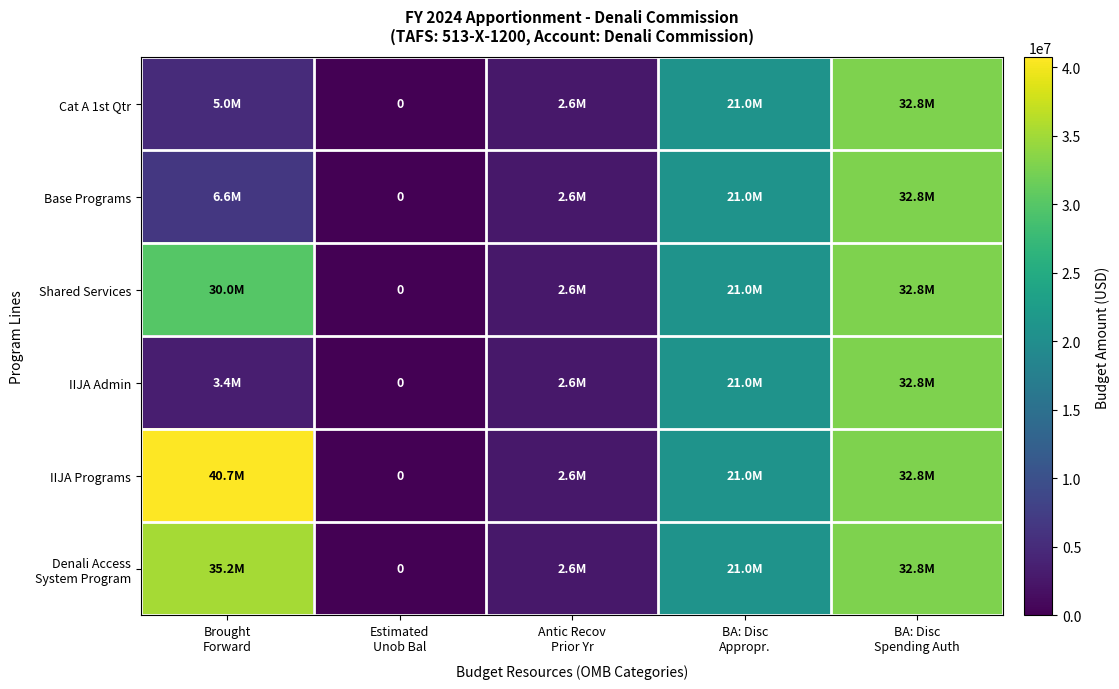

Which series has the largest total across all categories?

IIJA Programs